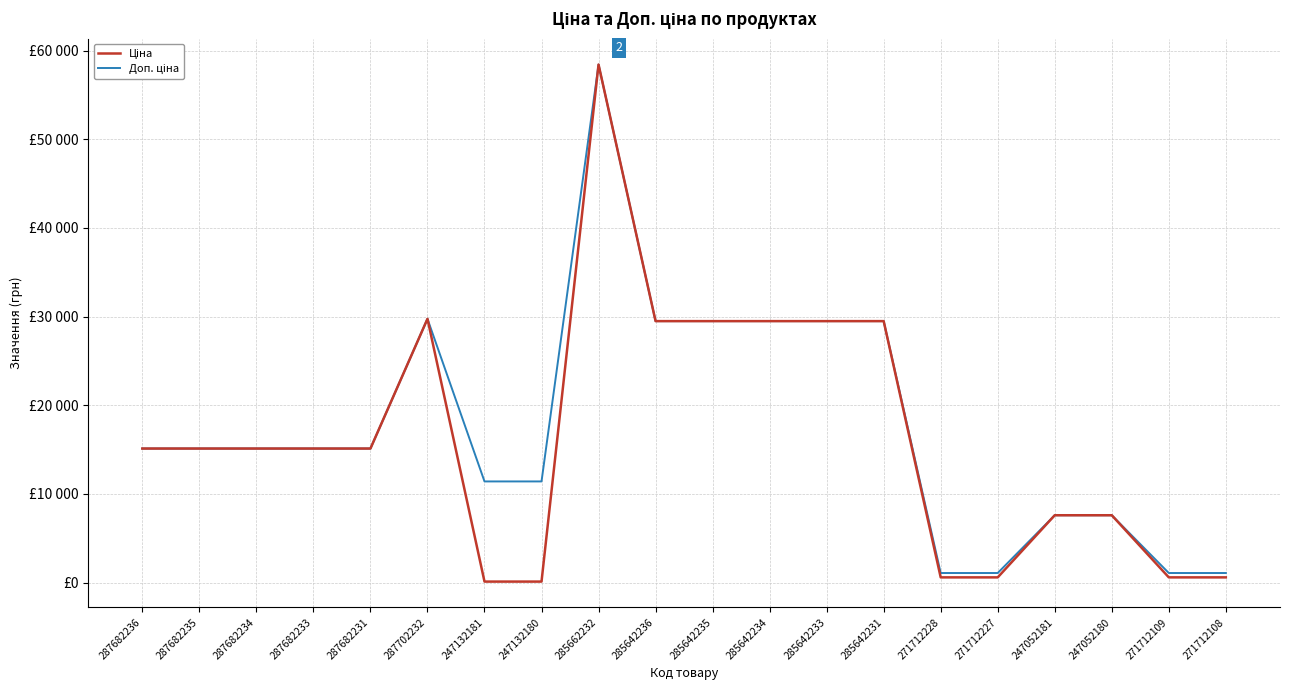

Does the chart have visible grid lines?

Yes